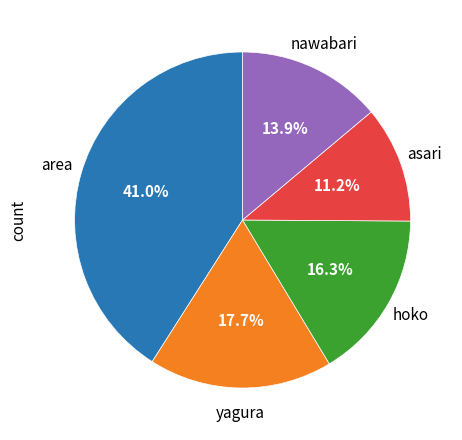

Which category has the smallest portion of the pie?

asari